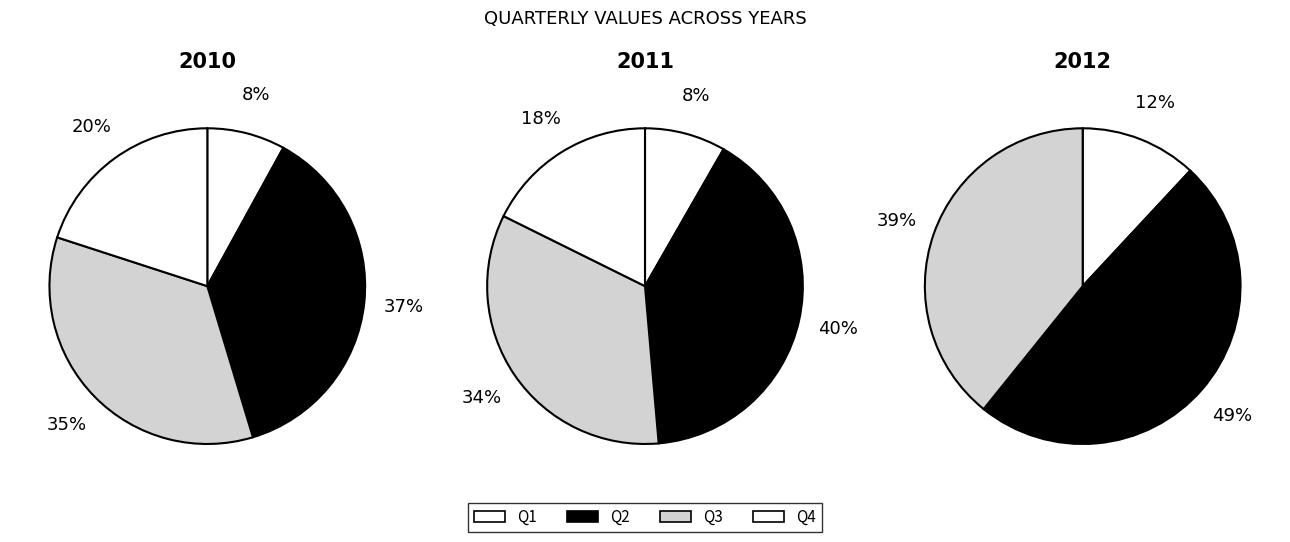

Which slice is the smallest?

Q4